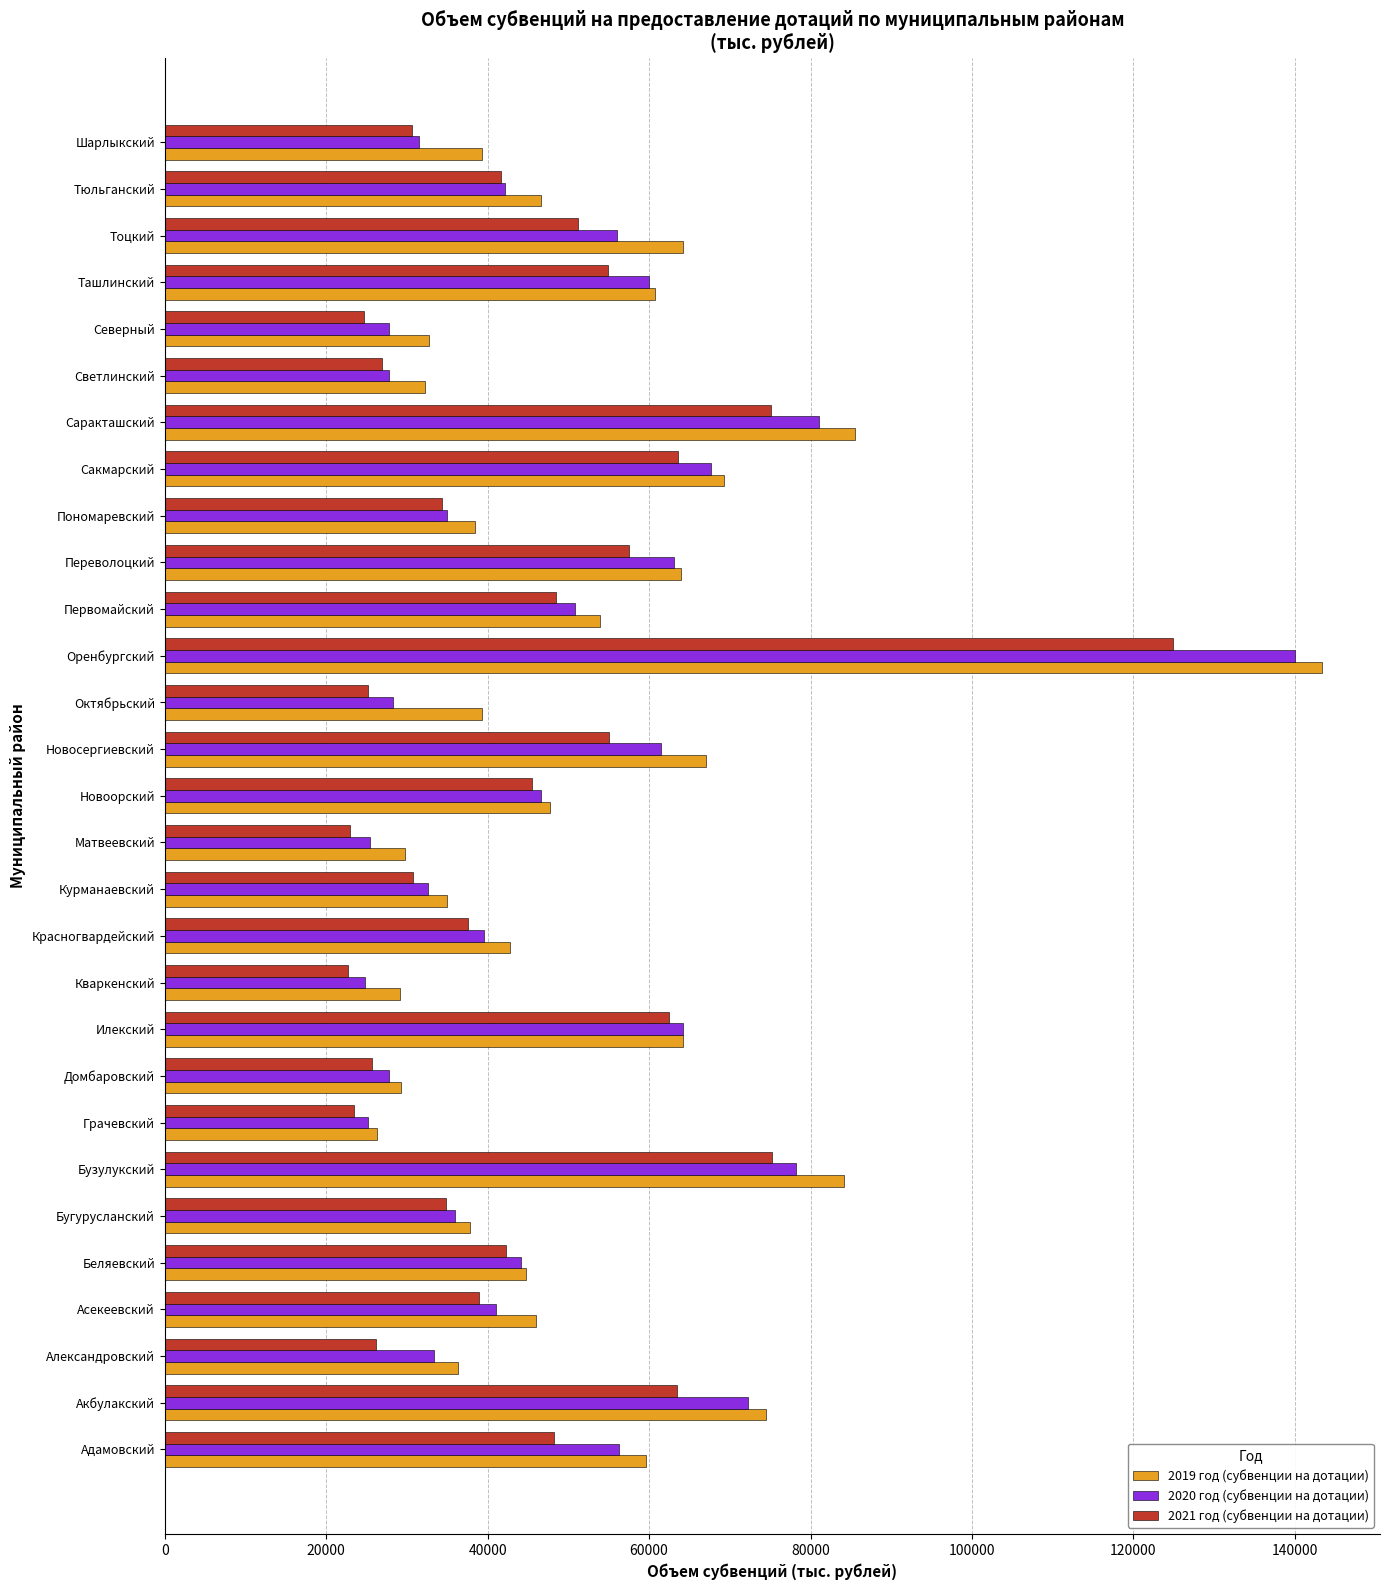

The value of 2020 год (субвенции на дотации) at Пономаревский is 21367. True or false?

False